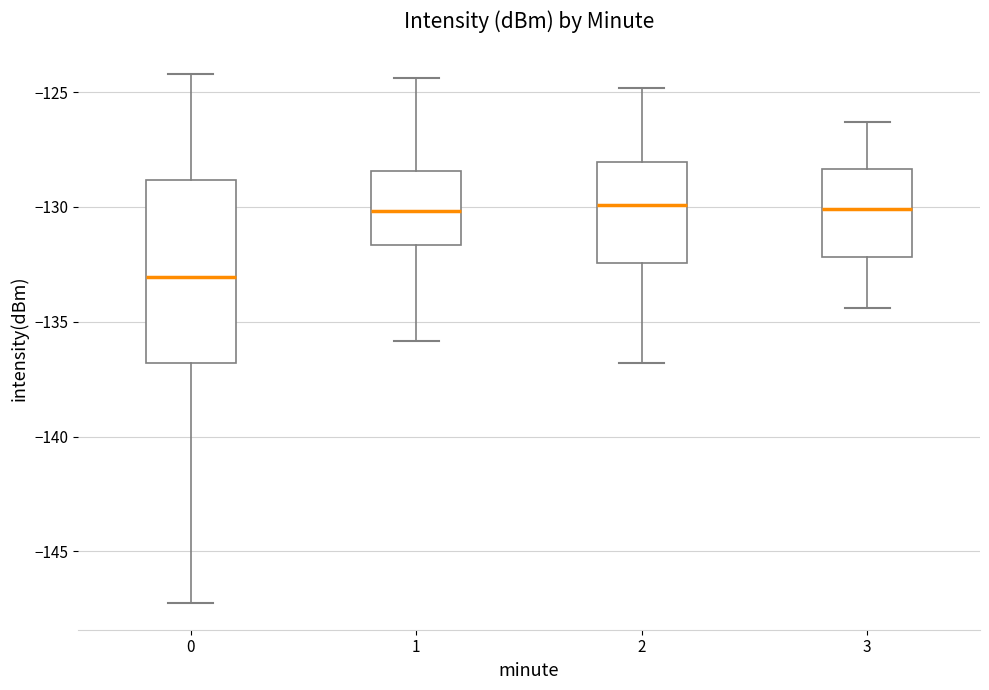

Where is the lower edge of the box at x = 2 on the y-axis? The values are not printed on the chart, so give them approximately, as read against the axis.

-132.5